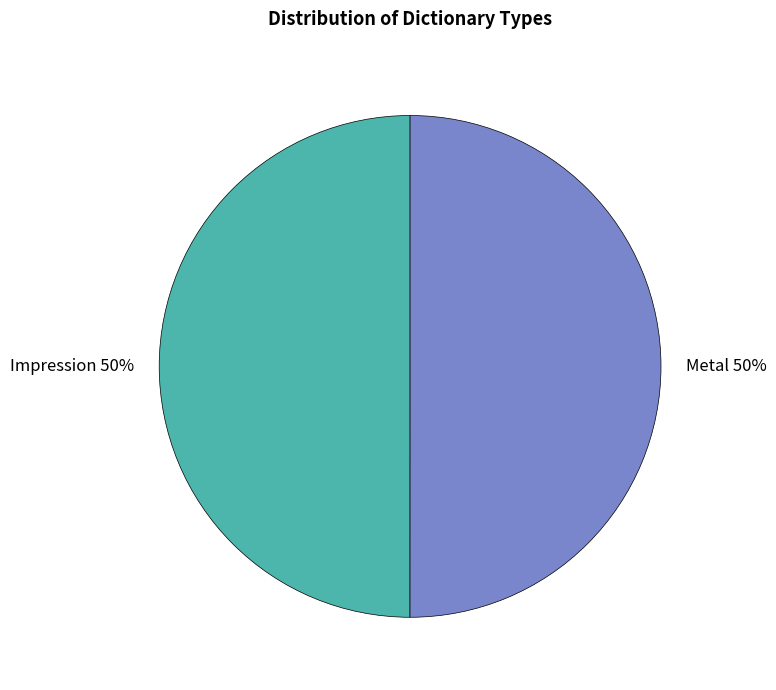

Do Metal and Impression together represent more than half of the pie?

Yes